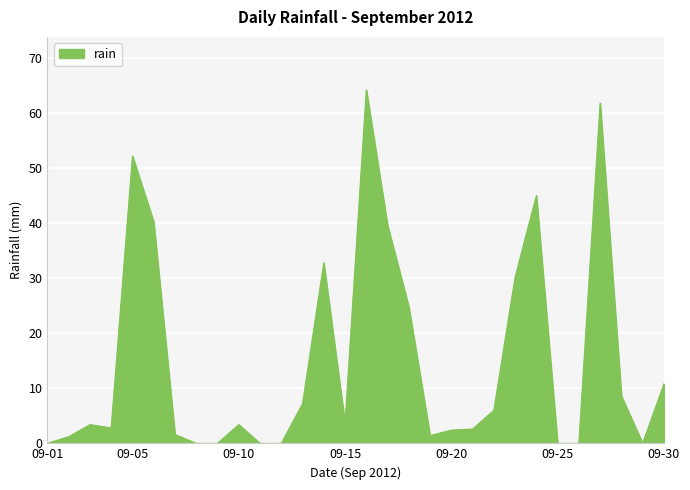

Does the chart display data point markers on the line(s)?

No